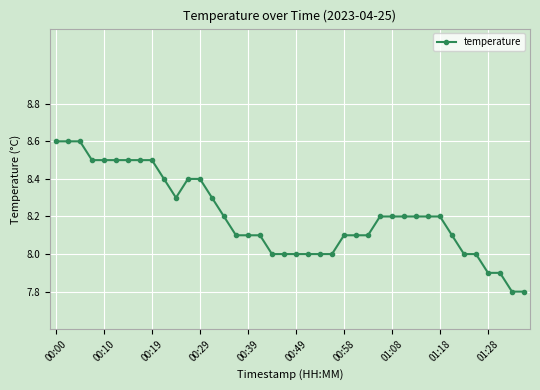

Reading right to left, list all the values displayed in this chart.

7.8	7.8	7.9	7.9	8.0	8.0	8.1	8.2	8.2	8.2	8.2	8.2	8.2	8.1	8.1	8.1	8.0	8.0	8.0	8.0	8.0	8.0	8.1	8.1	8.1	8.2	8.3	8.4	8.4	8.3	8.4	8.5	8.5	8.5	8.5	8.5	8.5	8.6	8.6	8.6